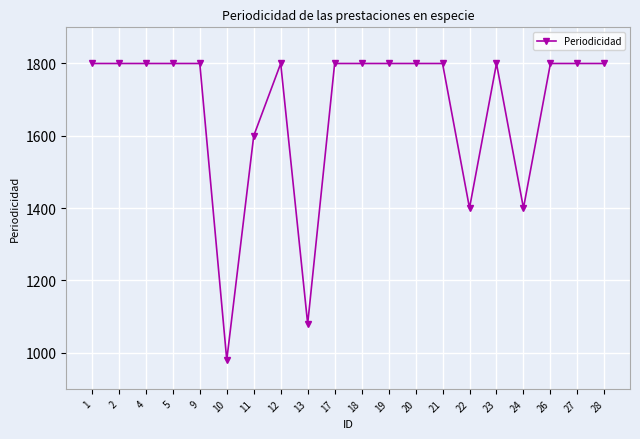

What is the value of the 19th point from the left?

1800